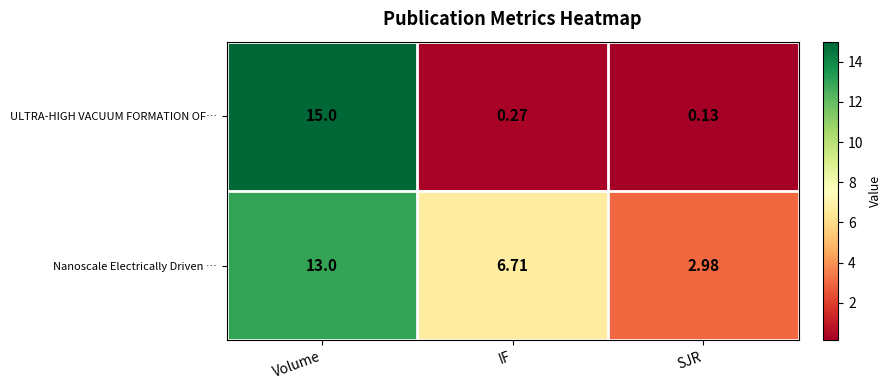

Rank the categories by ULTRA-HIGH VACUUM FORMATION OF… value from highest to lowest.

Volume, IF, SJR